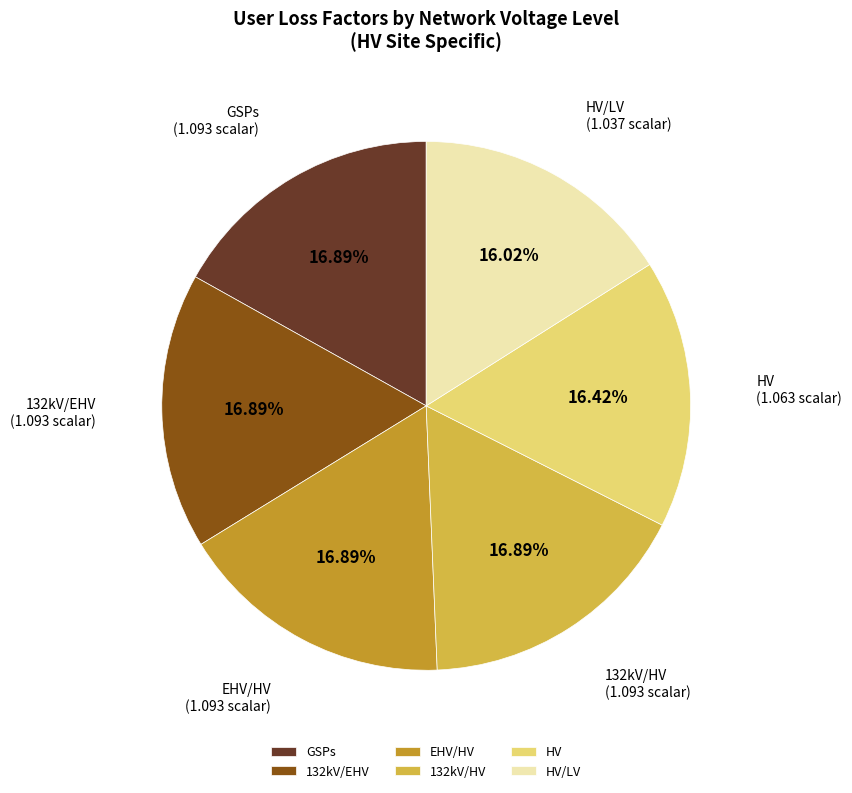

Combined, do GSPs and HV account for over 50%?

No